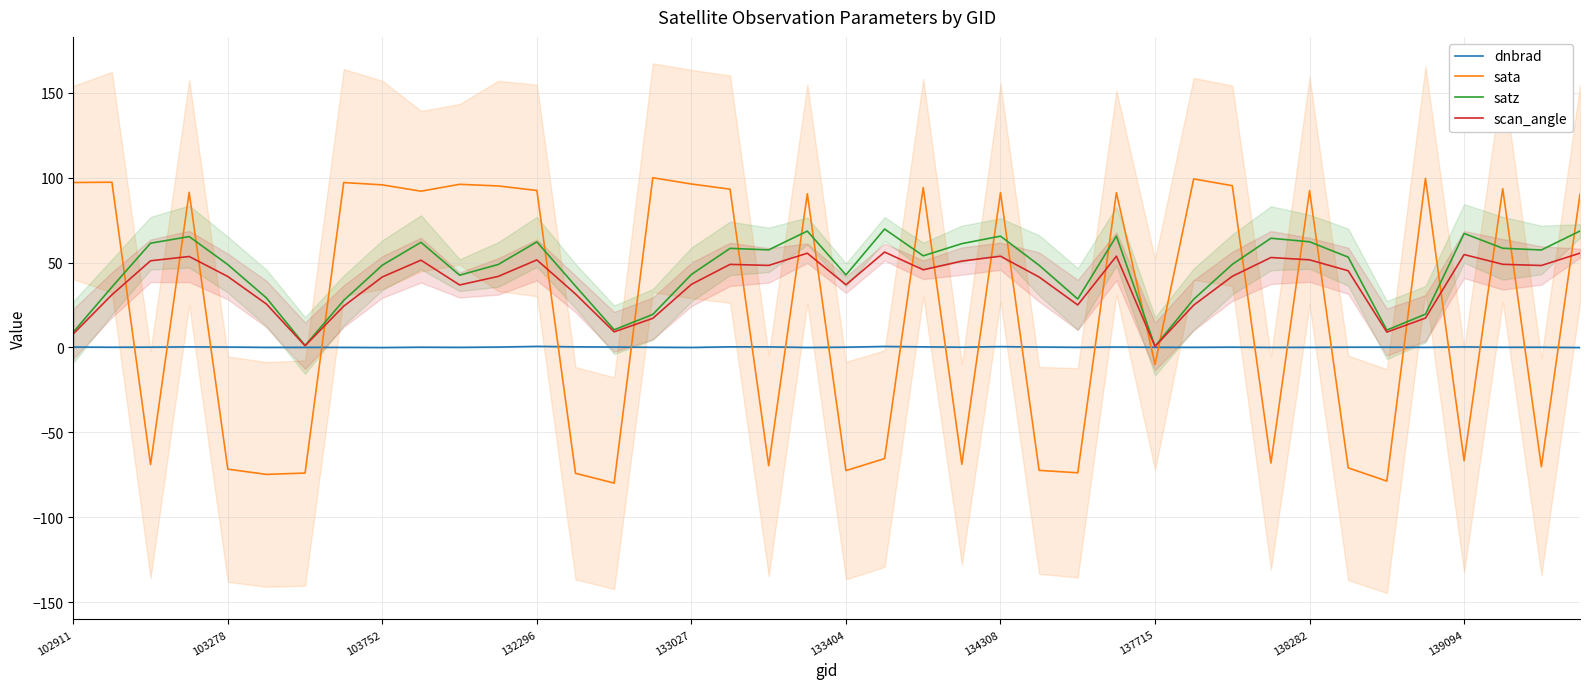

How many values in sata are above zero?

22